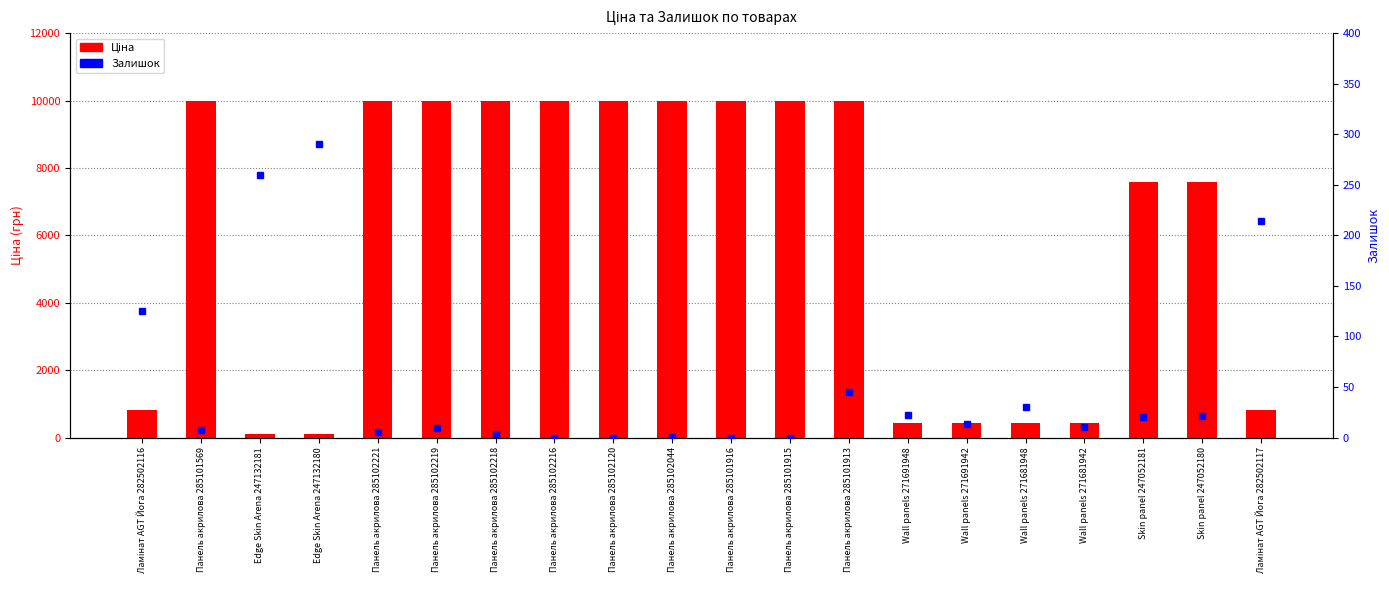

What is the difference between the highest and lowest values at Skin panel 247052180?

7575.5